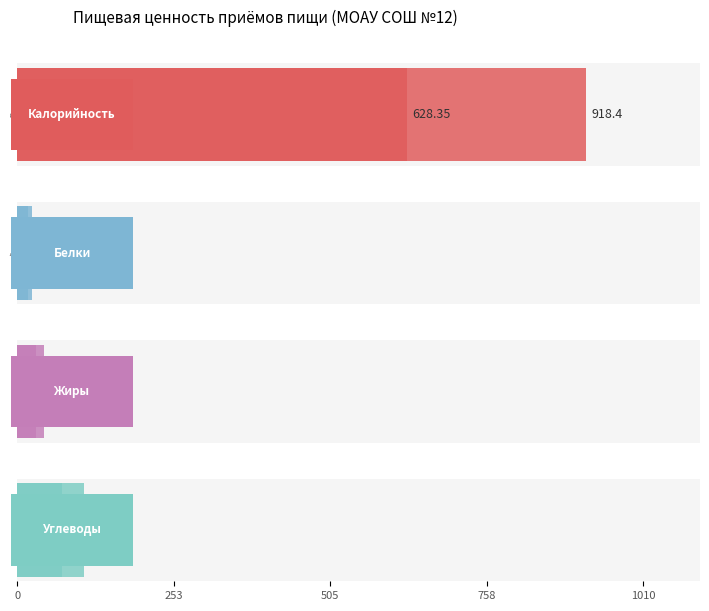

Reading left to right, list all the values displayed in this chart.

Калорийность: Завтрак=628.4	Обед=918.4
Белки: Завтрак=17.4	Обед=24.2
Жиры: Завтрак=29.8	Обед=43.3
Углеводы: Завтрак=71.6	Обед=107.5